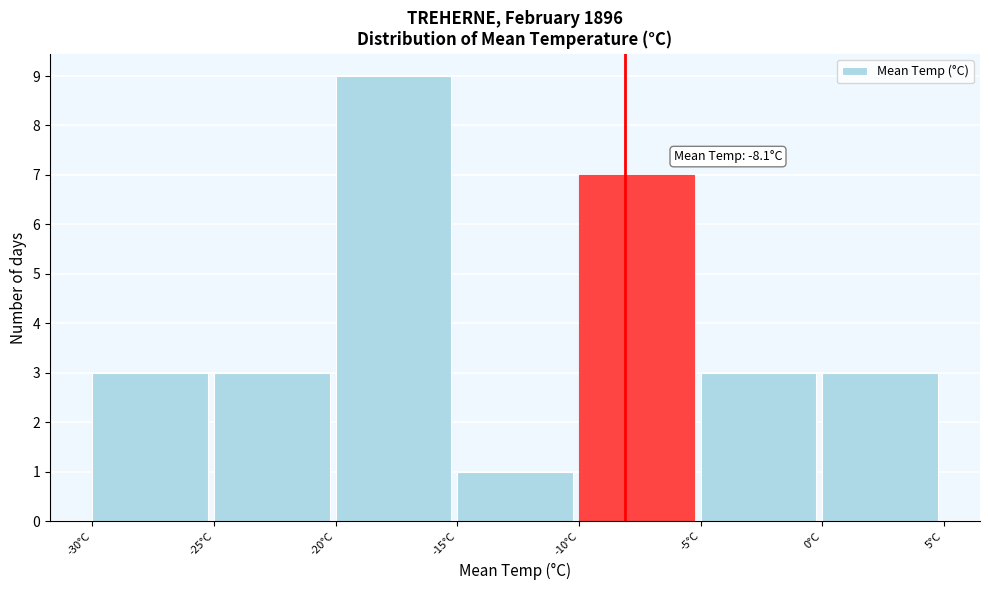

Which range on the x-axis has the tallest bar?

-20 to -15